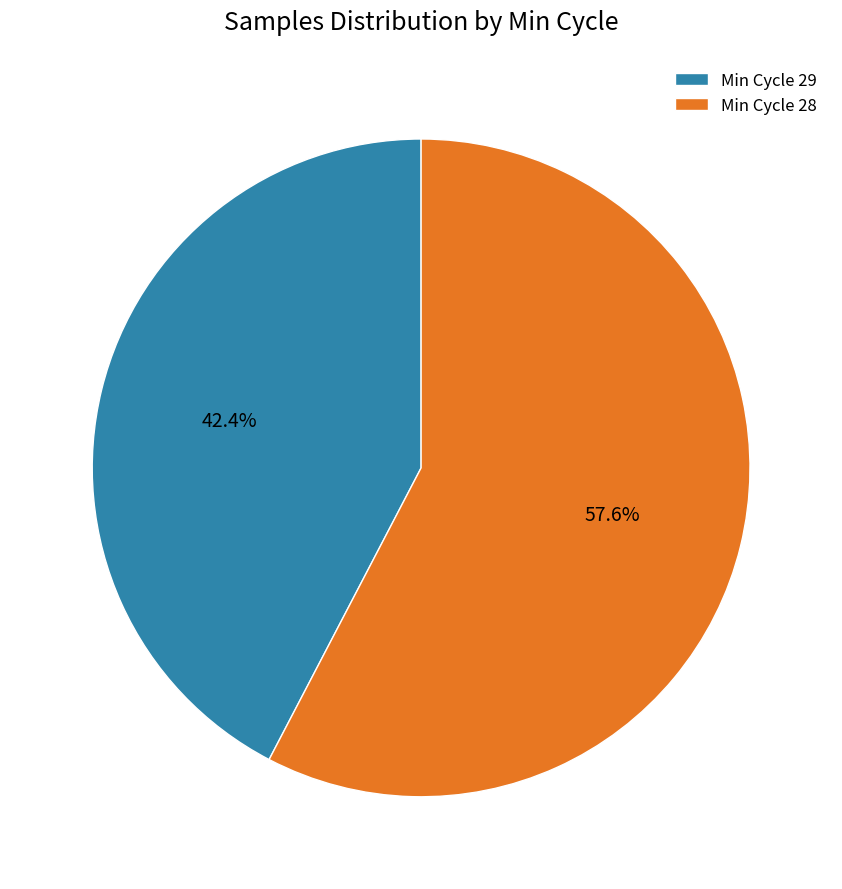

How many segments does this pie chart have?

2